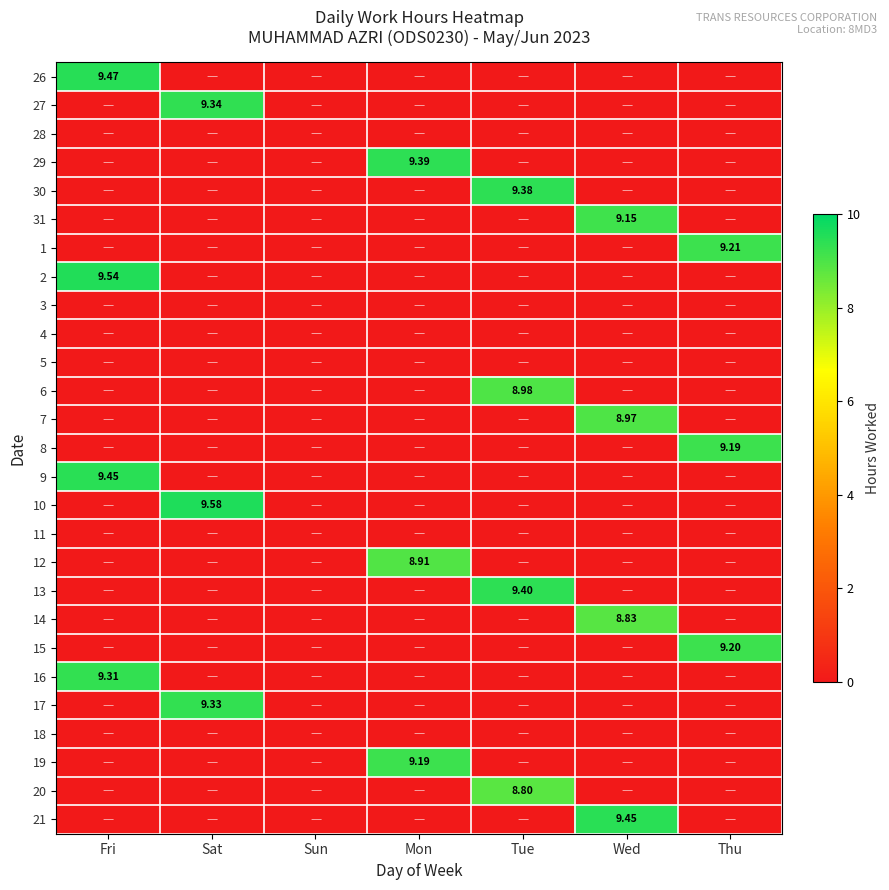

The 9 series shows 0.0 at Sun. True or false?

True